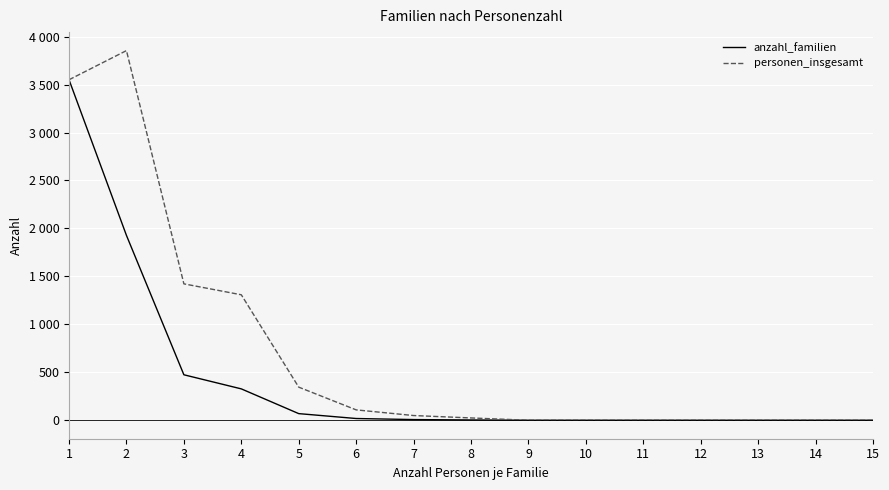

What are all the series names shown in the legend?

anzahl_familien, personen_insgesamt